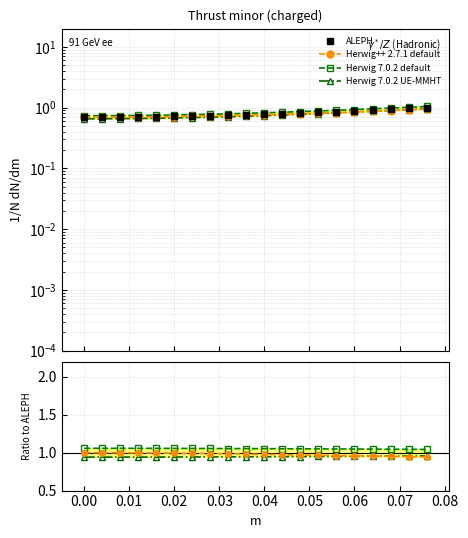

The actual series shows 0.3 at 0.02. True or false?

False